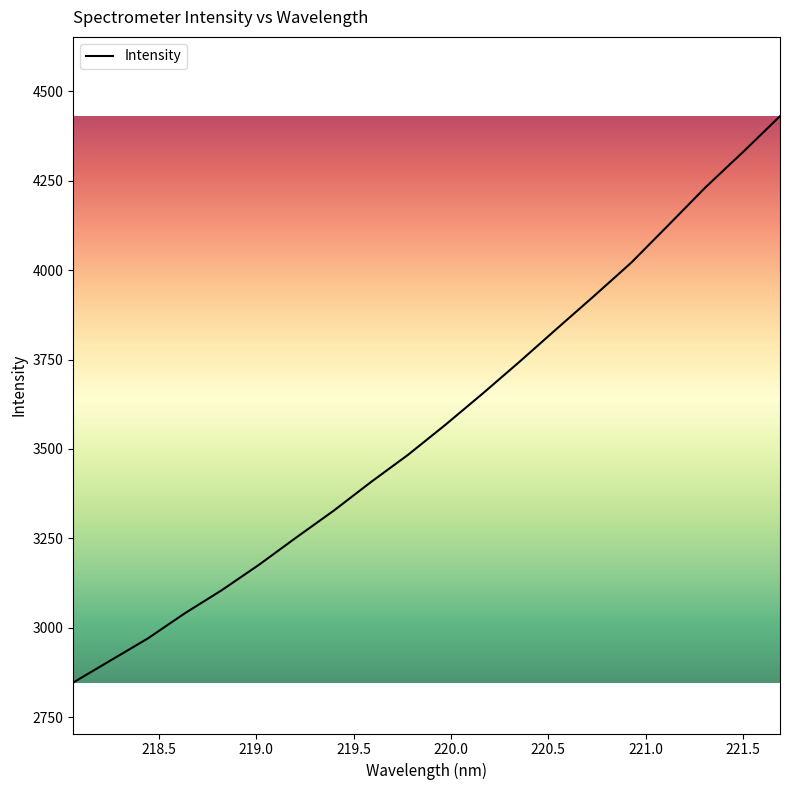

What is the difference between the maximum and minimum values?

1583.4